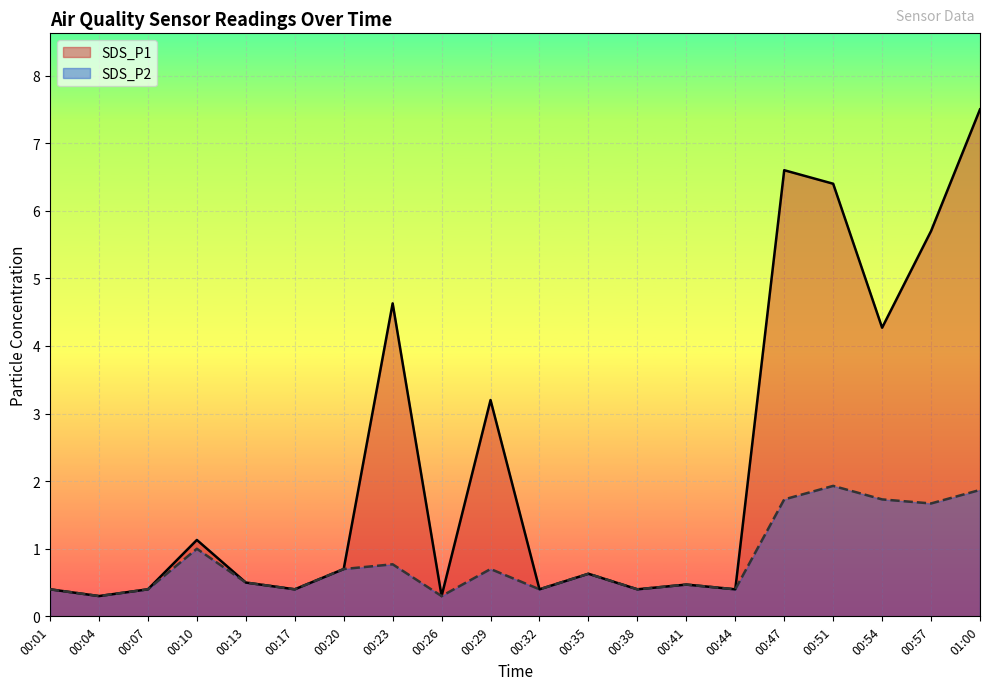

Reading left to right, transcribe all the data shown in this chart.

SDS_P1: 00:01=0.4	00:04=0.3	00:07=0.4	00:10=1.1	00:13=0.5	00:17=0.4	00:20=0.7	00:23=4.6	00:26=0.3	00:29=3.2	00:32=0.4	00:35=0.6	00:38=0.4	00:41=0.5	00:44=0.4	00:47=6.6	00:51=6.4	00:54=4.3	00:57=5.7	01:00=7.5
SDS_P2: 00:01=0.4	00:04=0.3	00:07=0.4	00:10=1.0	00:13=0.5	00:17=0.4	00:20=0.7	00:23=0.8	00:26=0.3	00:29=0.7	00:32=0.4	00:35=0.6	00:38=0.4	00:41=0.5	00:44=0.4	00:47=1.7	00:51=1.9	00:54=1.7	00:57=1.7	01:00=1.9